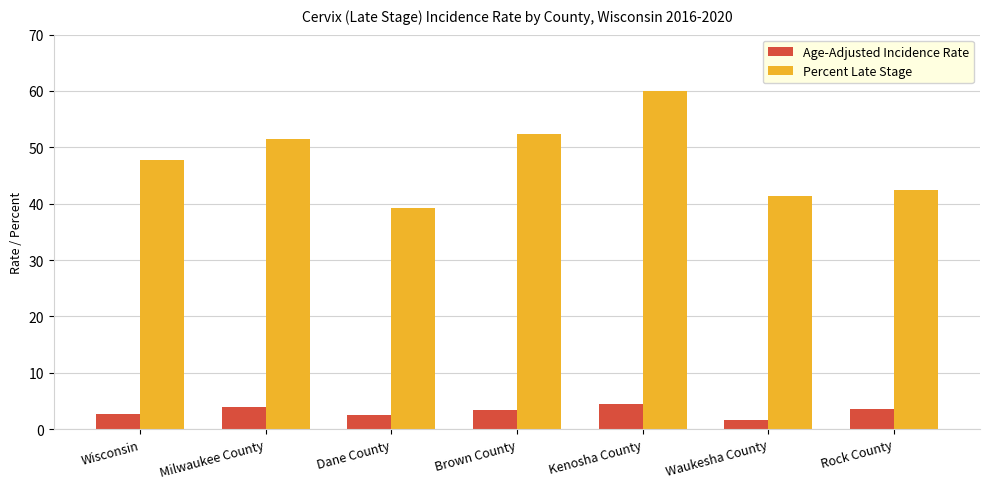

How many data points in Percent Late Stage are above 47?

4